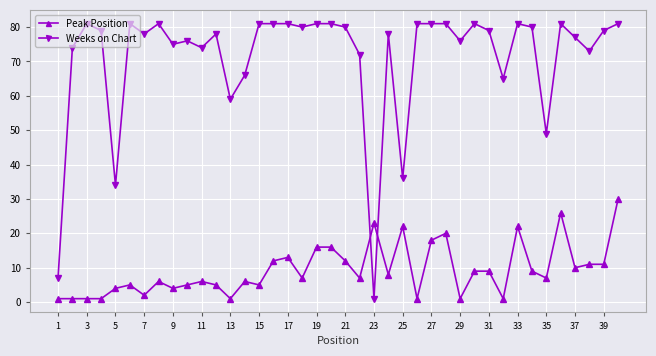

Is this an area chart (filled region under the line)?

No